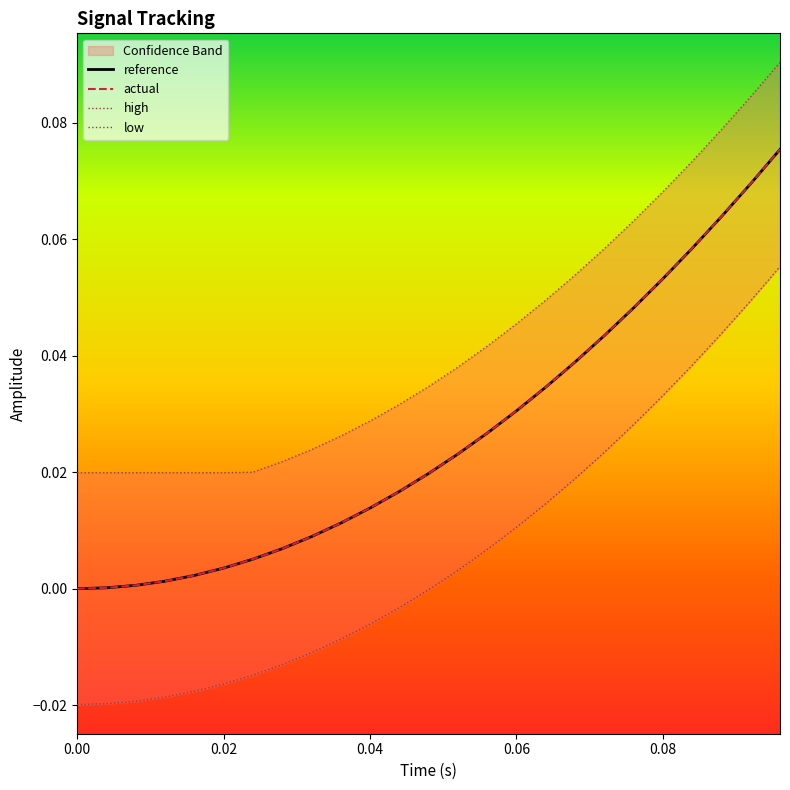

Which has a higher value, 0.02 or 0.04?

0.04